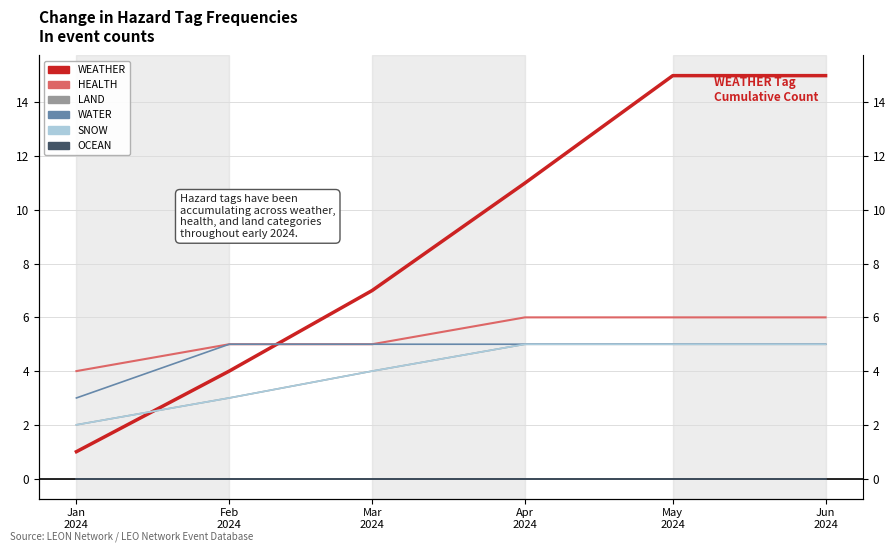

What is the label of the 6th point from the left?

Jun
2024